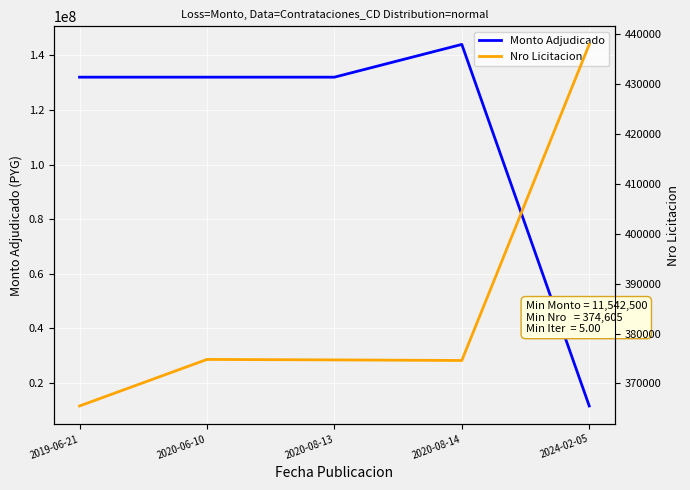

True or false: Nro Licitacion and Monto Adjudicado cross at least once.

False